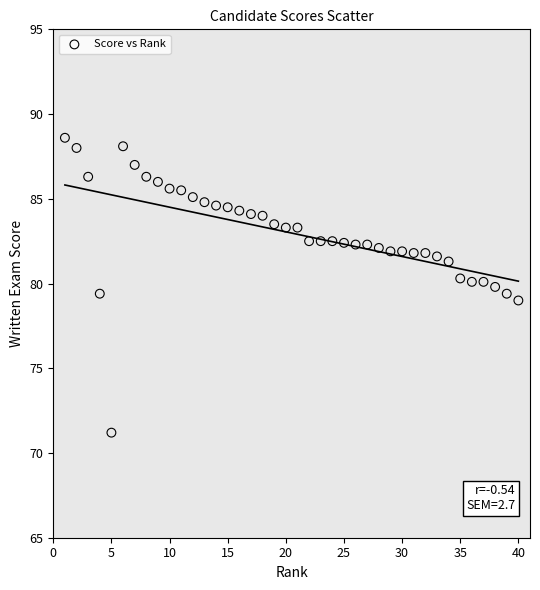

What is the range of X values (max minus min)?

39.0